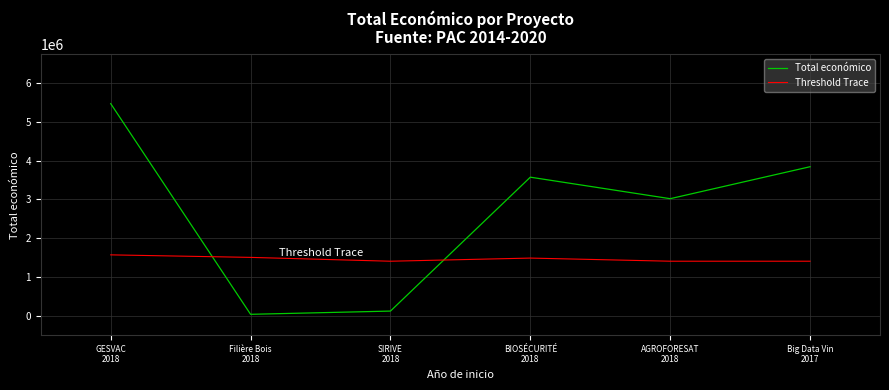

What is the total value across all series at Filière Bois
2018?

1542373.6